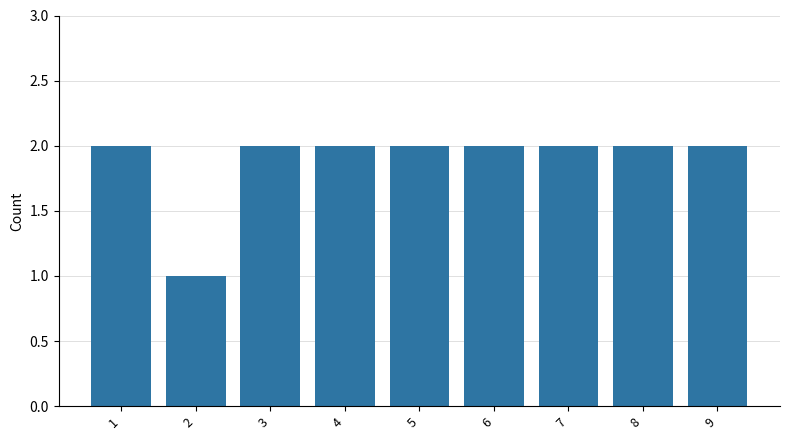

What is the value of the 6th bar from the left?

2